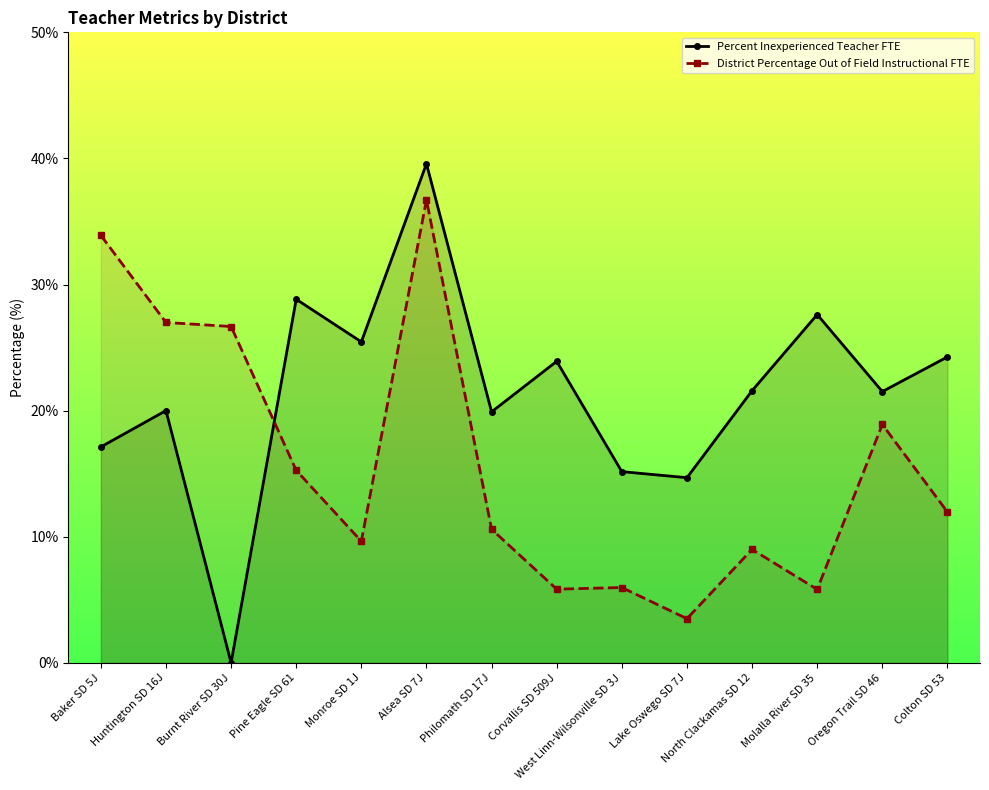

At which category is the sum across all series the highest?

Alsea SD 7J